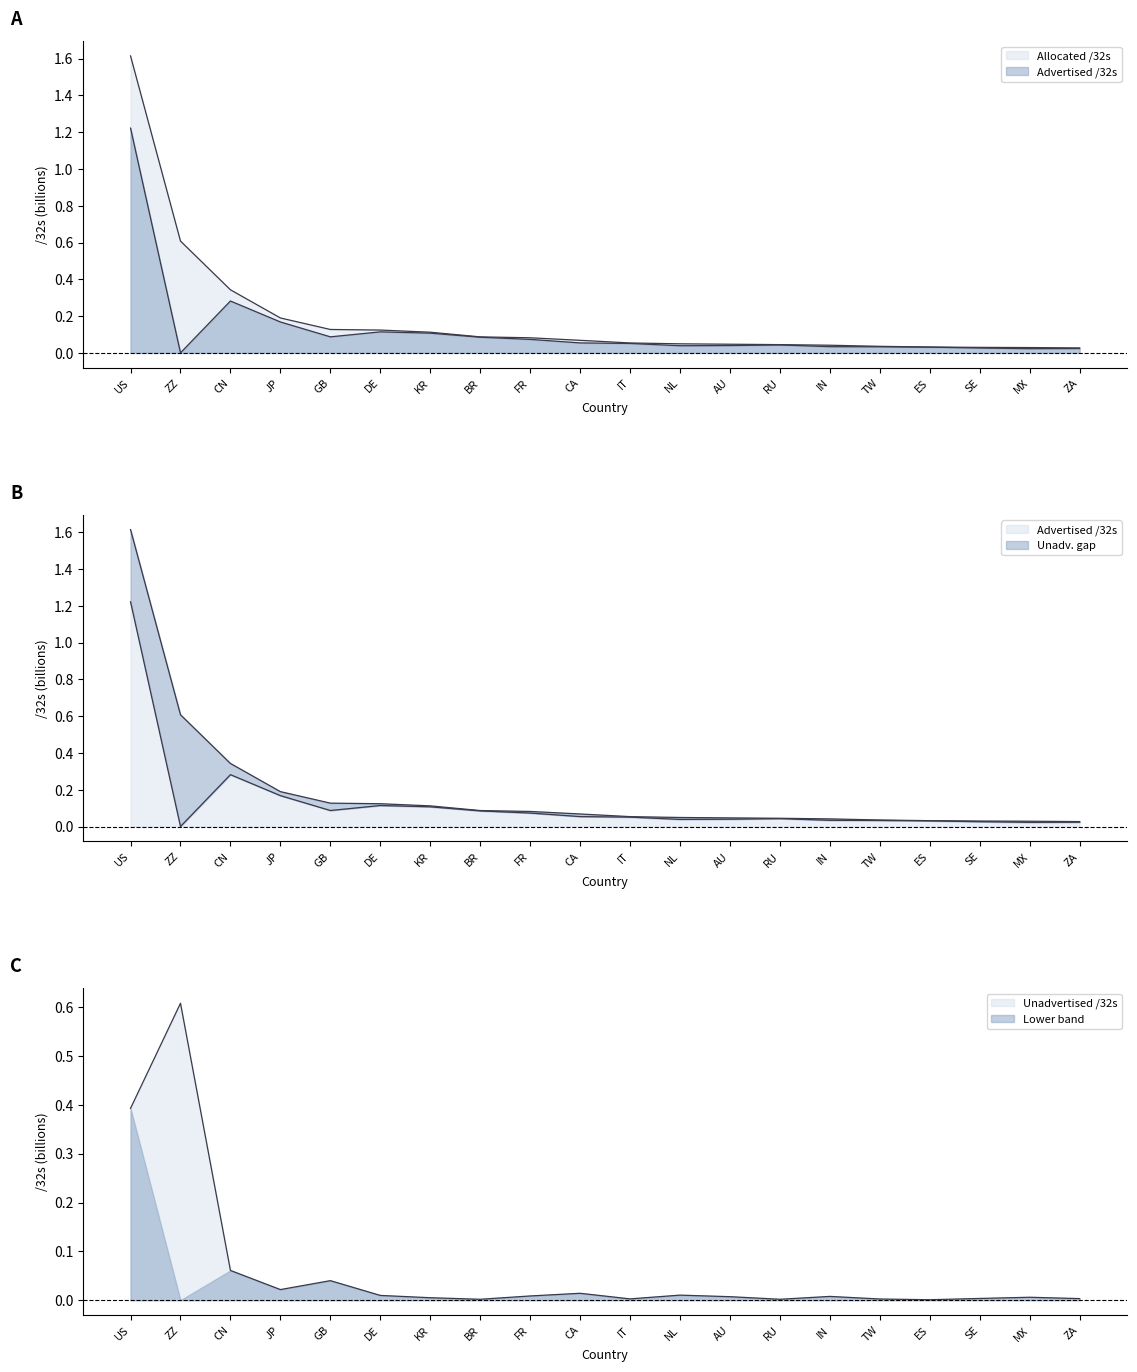

Reading left to right, extract all data points from this chart.

Allocated /32s: US=1.6	ZZ=0.6	CN=0.3	JP=0.2	GB=0.1	DE=0.1	KR=0.1	BR=0.1	FR=0.1	CA=0.1	IT=0.1	NL=0.0	AU=0.0	RU=0.0	IN=0.0	TW=0.0	ES=0.0	SE=0.0	MX=0.0	ZA=0.0
Advertised /32s: US=1.2	ZZ=0.0	CN=0.3	JP=0.2	GB=0.1	DE=0.1	KR=0.1	BR=0.1	FR=0.1	CA=0.1	IT=0.1	NL=0.0	AU=0.0	RU=0.0	IN=0.0	TW=0.0	ES=0.0	SE=0.0	MX=0.0	ZA=0.0
Unadvertised /32s: US=0.4	ZZ=0.6	CN=0.1	JP=0.0	GB=0.0	DE=0.0	KR=0.0	BR=0.0	FR=0.0	CA=0.0	IT=0.0	NL=0.0	AU=0.0	RU=0.0	IN=0.0	TW=0.0	ES=0.0	SE=0.0	MX=0.0	ZA=0.0